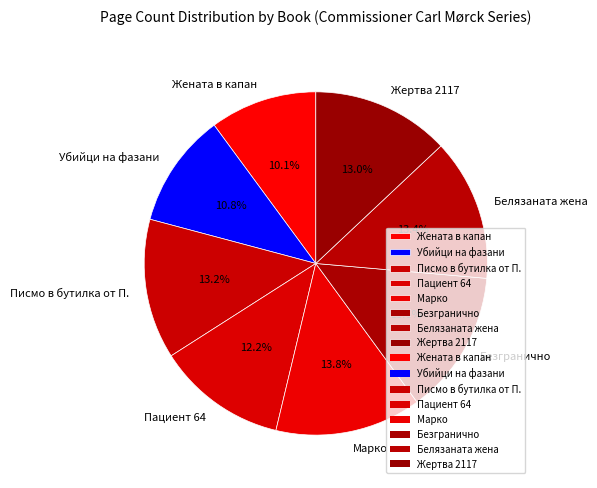

What is the ratio of the value at Пациент 64 to the value at Писмо в бутилка от П.?

0.9